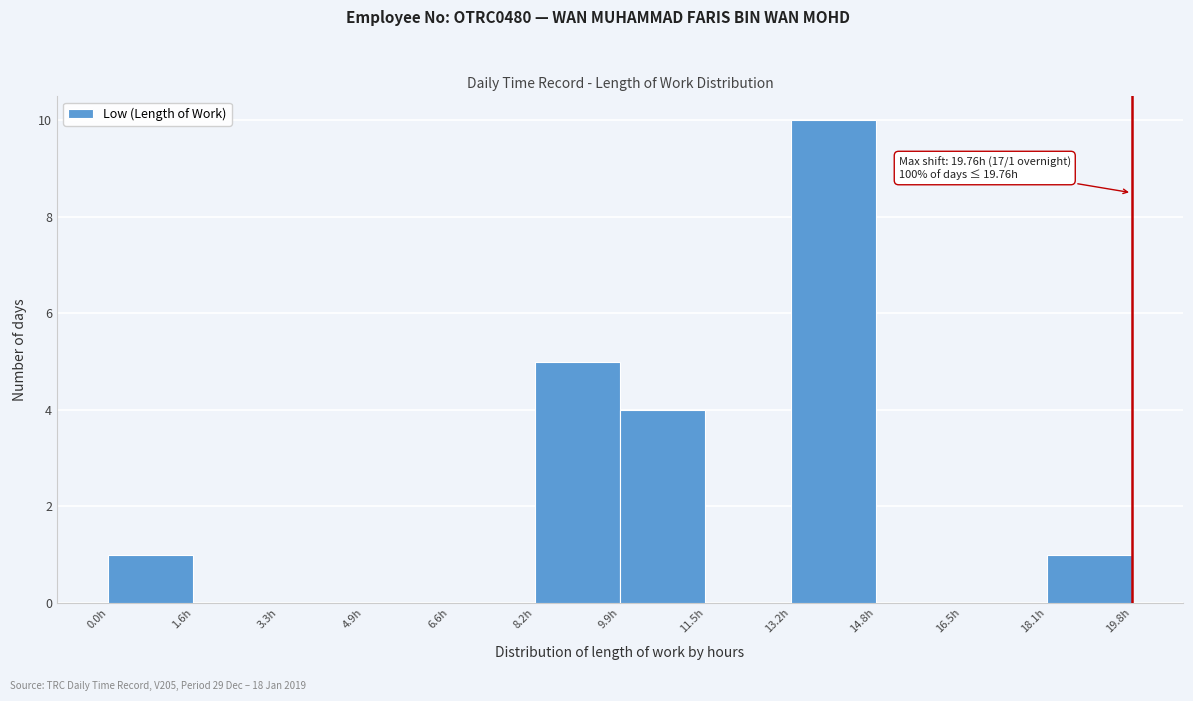

Which range on the x-axis has the tallest bar?

13.2 to 14.8